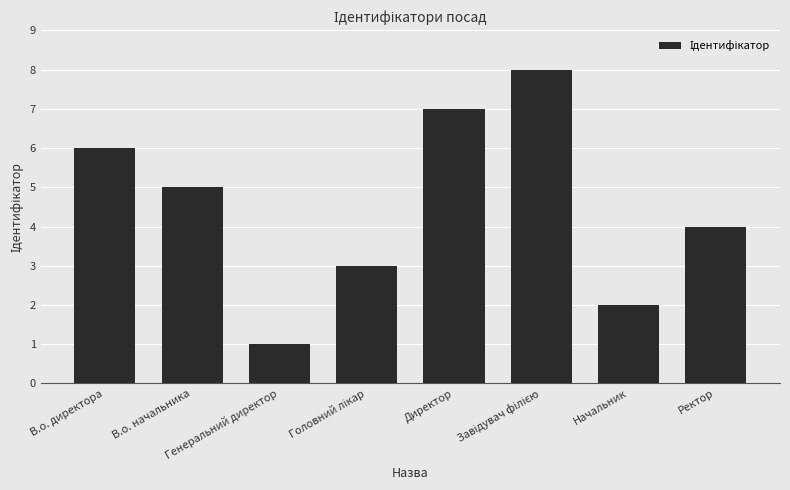

How many data points are less than 5?

4